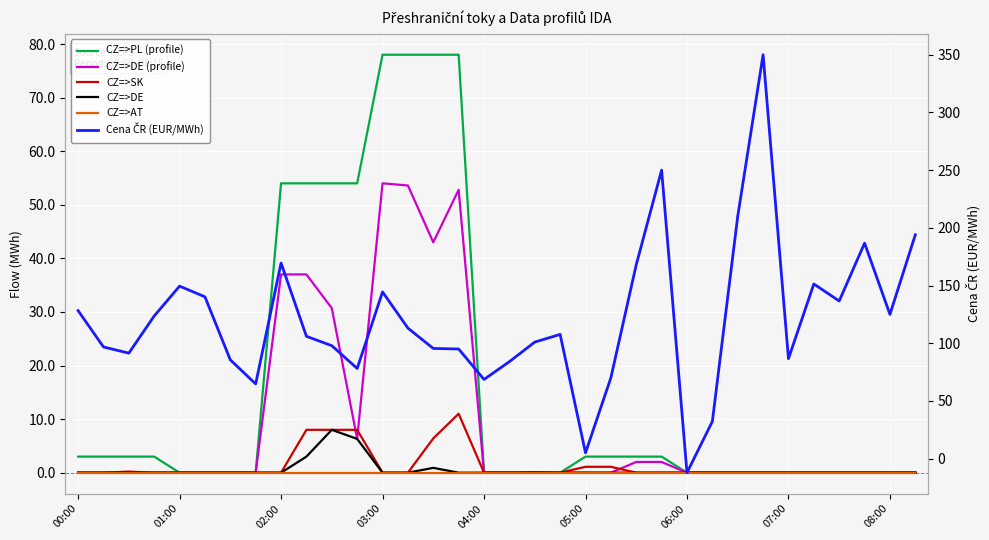

True or false: CZ=>AT and CZ=>DE intersect in this chart.

False